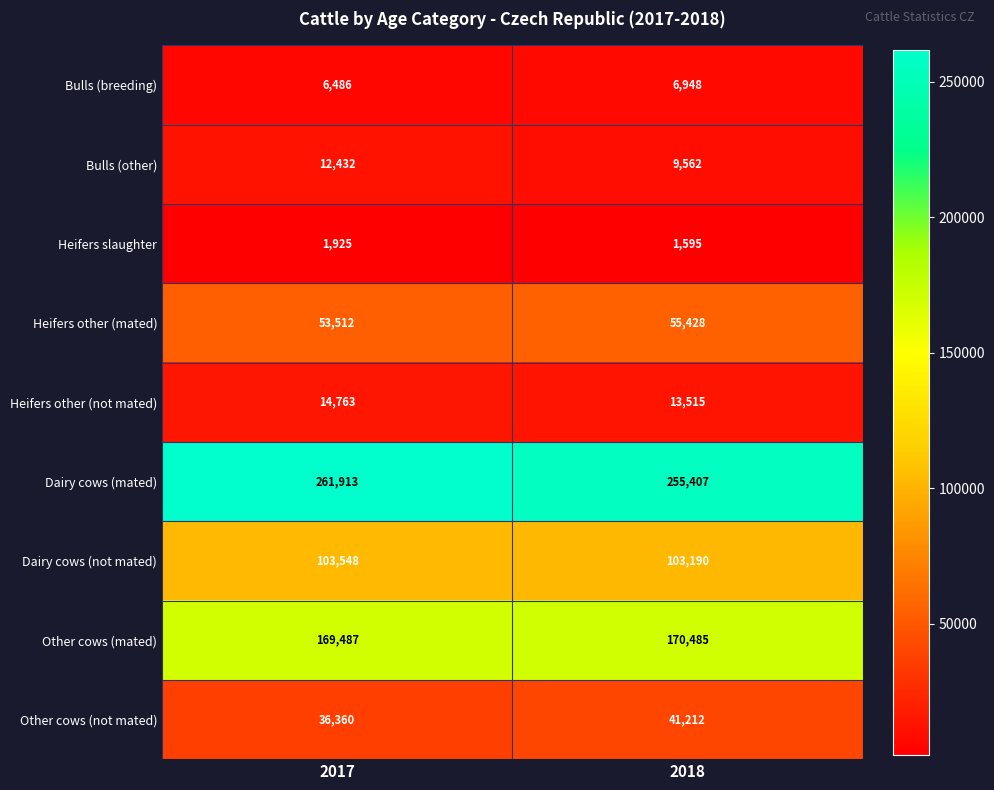

Which series has the widest spread of values?

Dairy cows (mated)